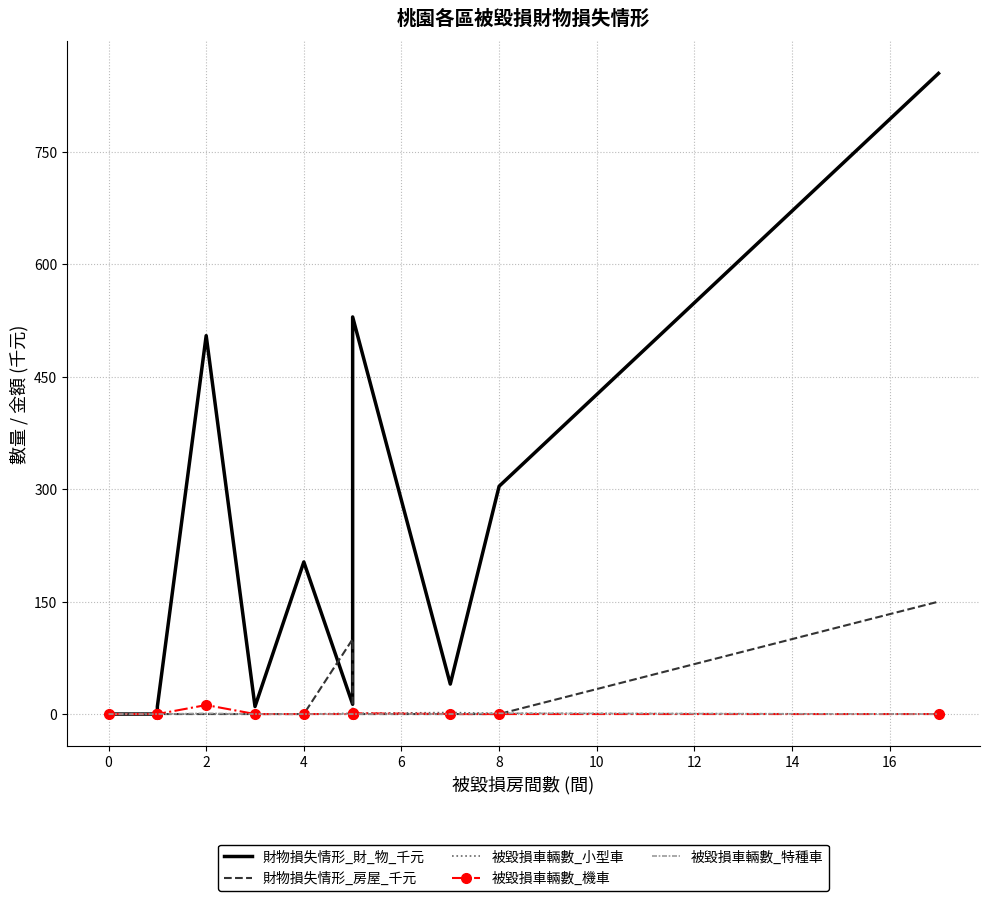

True or false: 被毀損車輛數_小型車 has more than 1 interior local peaks.

True